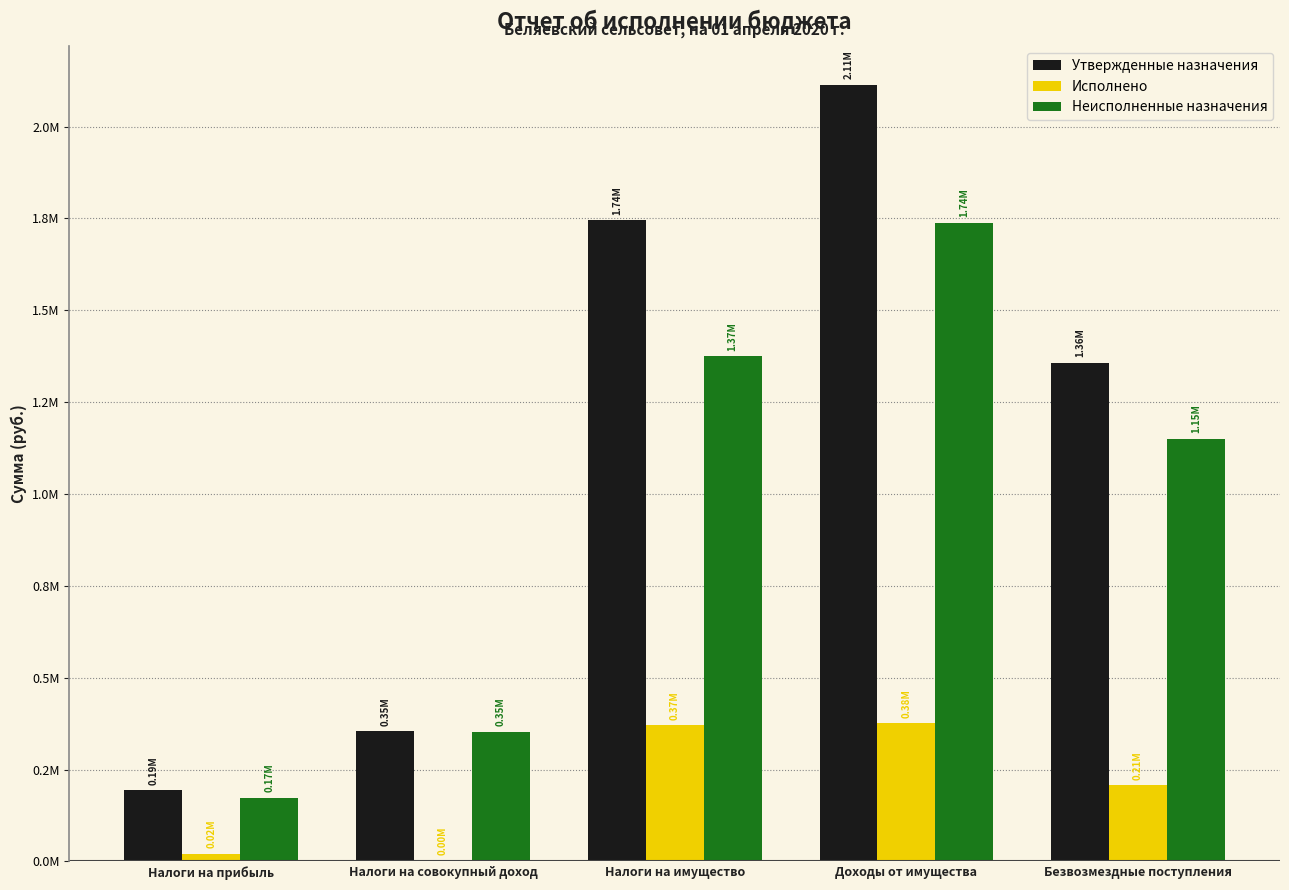

What is the label of the 1st bar from the left?

Налоги на прибыль